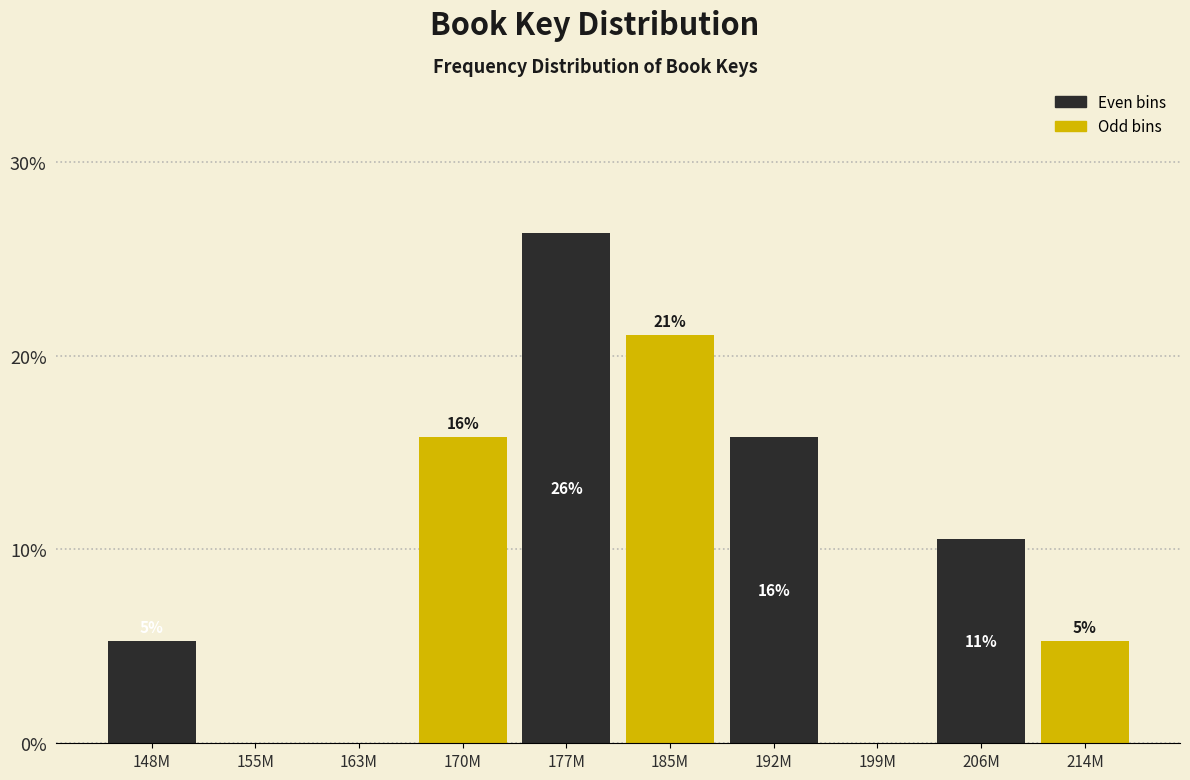

Are the bars horizontal?

No